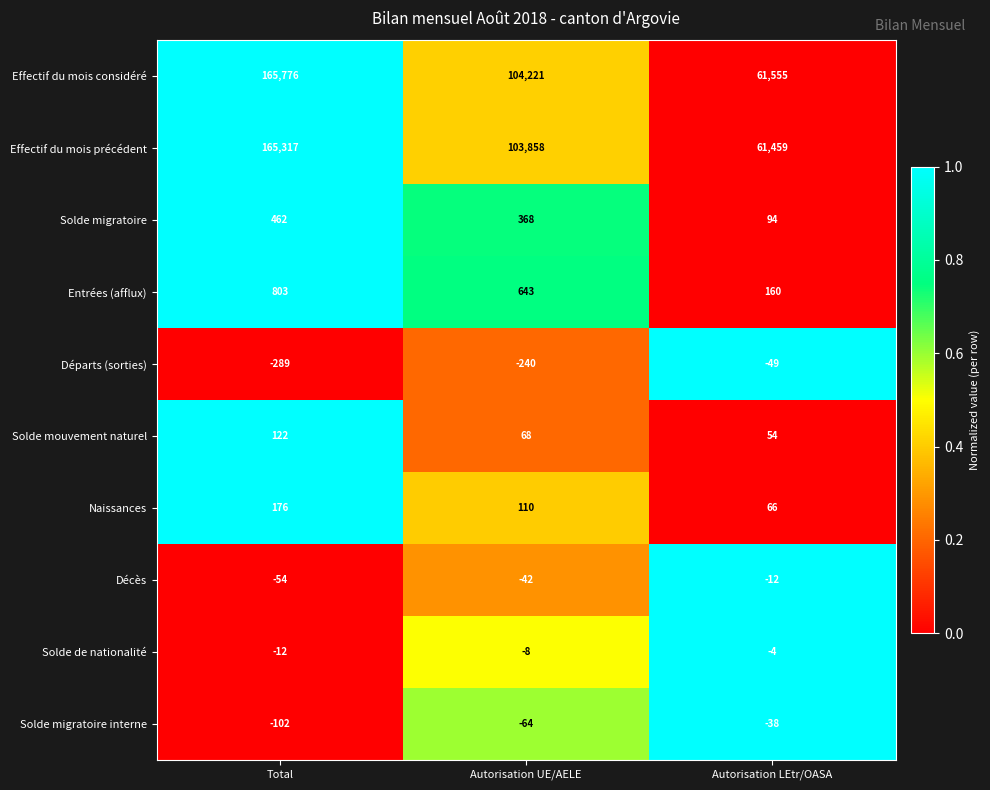

How many Effectif du mois considéré values are between 61555 and 165776?

3